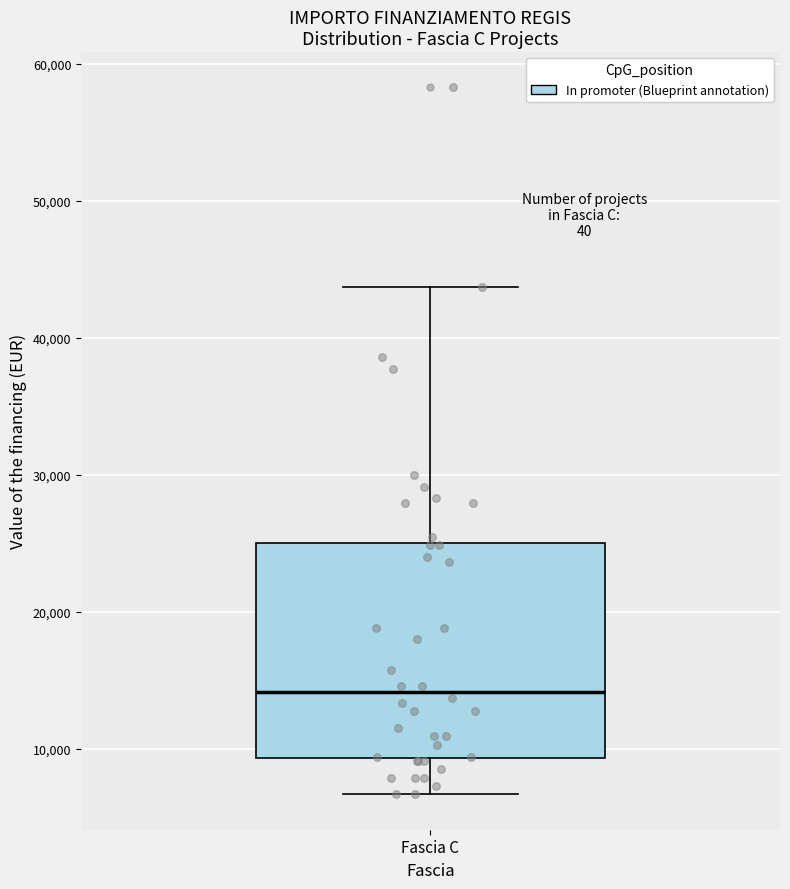

Read this box plot against the y-axis: the position of the median line, the range covered by the box, and the ends of both whiskers. The values are not printed on the chart, so give them approximately, as read against the axis.

median 14000, box 9000 to 25000, whiskers 7000 to 44000